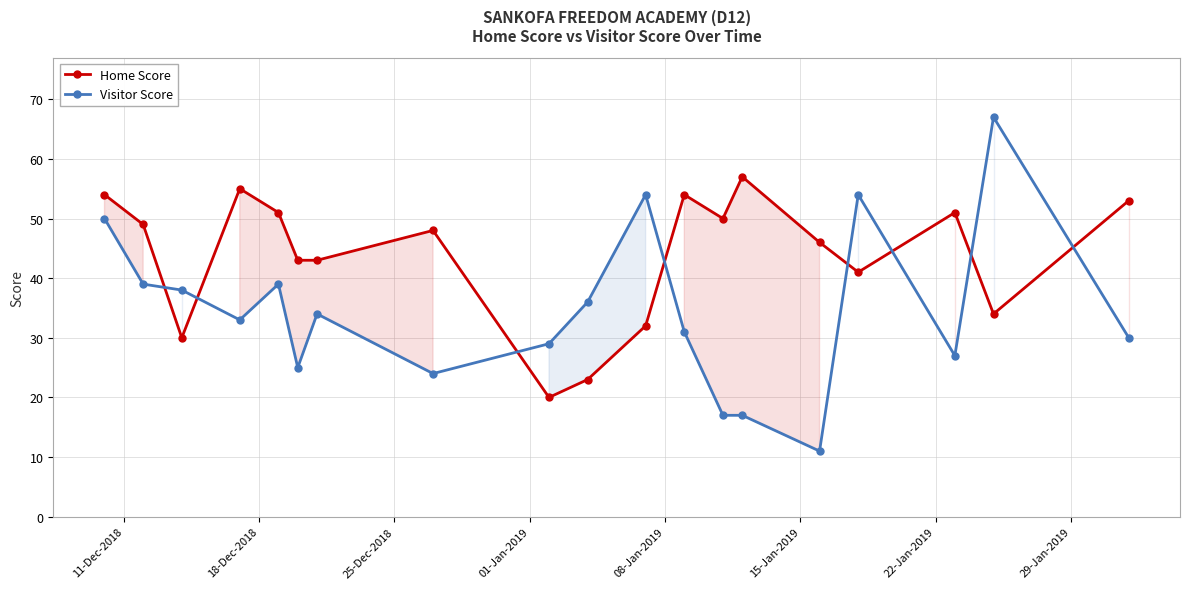

List the series in order of their overall mean, highest first.

Home Score, Visitor Score